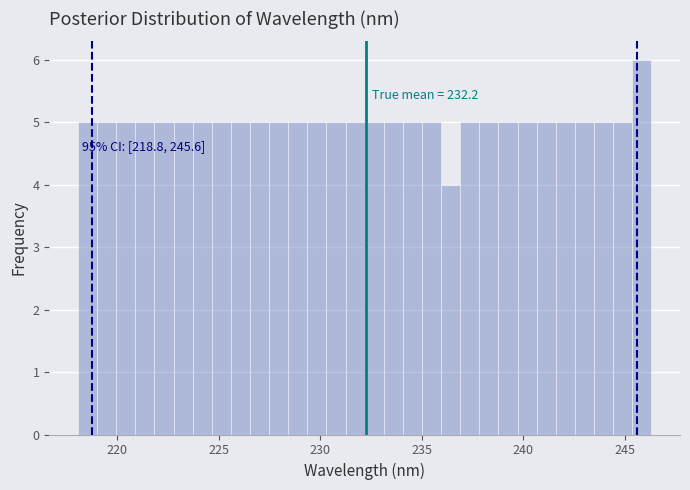

Read against the x-axis, roughly where is the centre of the tallest bar?

246.0